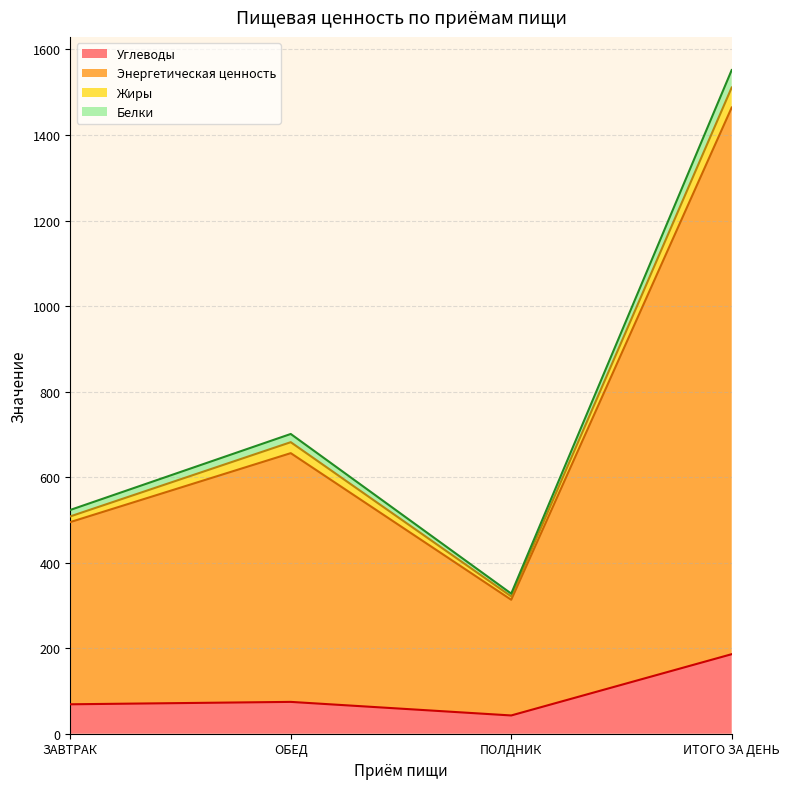

At which label does Углеводы reach its peak?

ИТОГО ЗА ДЕНЬ